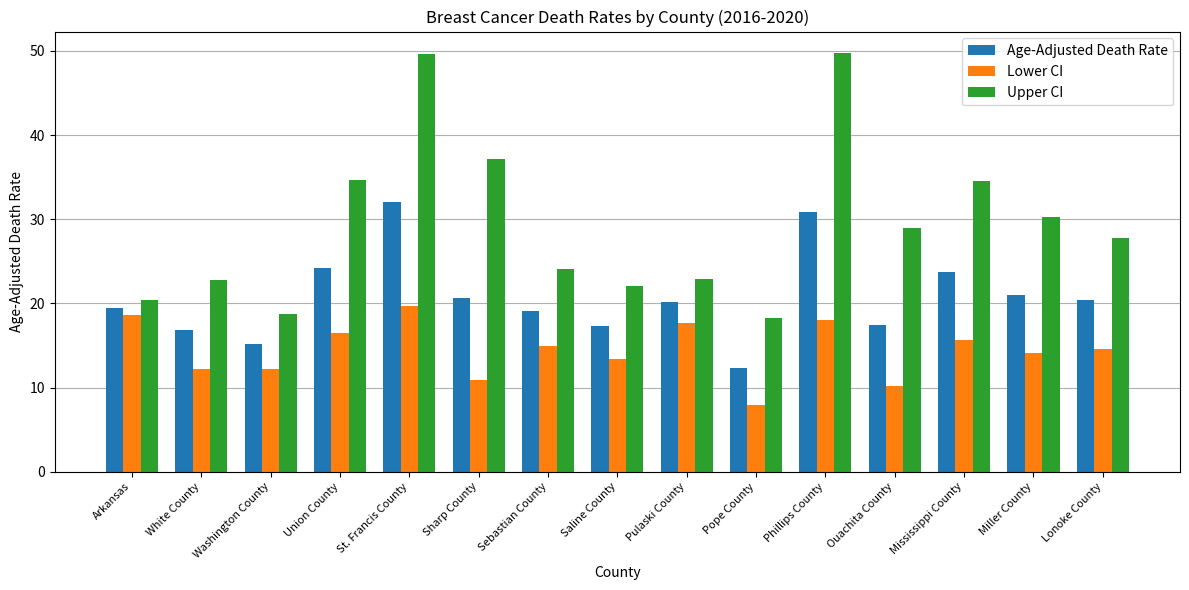

What is the difference between the maximum and minimum values in the Age-Adjusted Death Rate series?

19.8